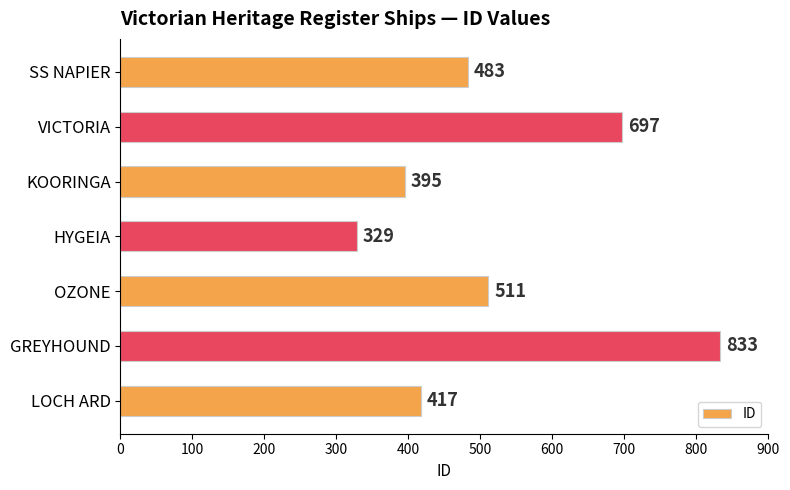

Rank the categories by value from lowest to highest.

HYGEIA, KOORINGA, LOCH ARD, SS NAPIER, OZONE, VICTORIA, GREYHOUND